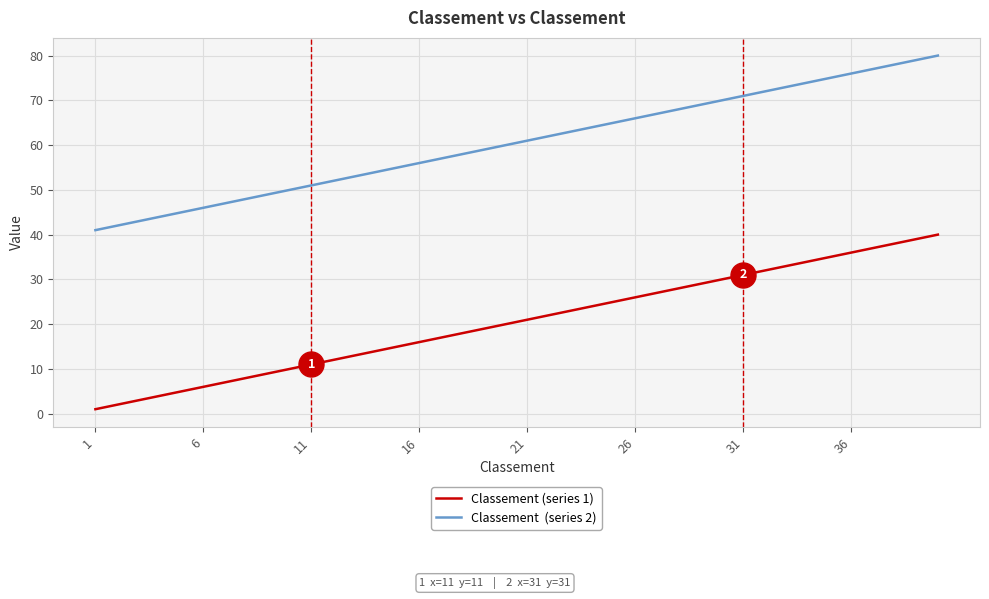

What is the greatest value displayed?

80